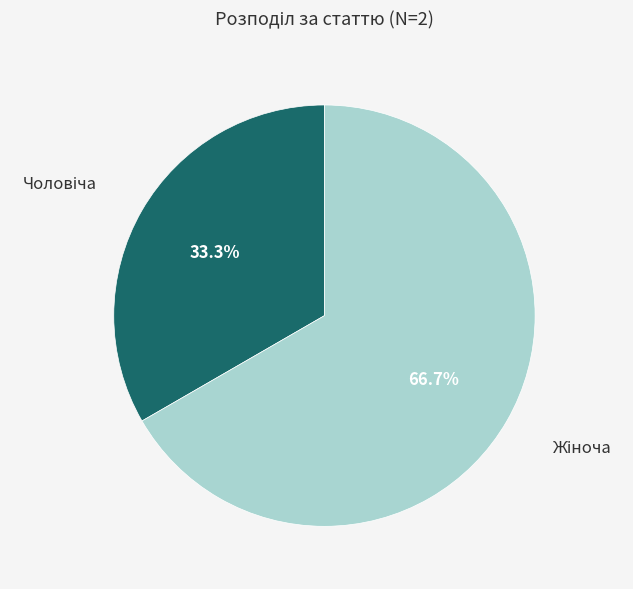

Does any single category account for the majority?

Yes